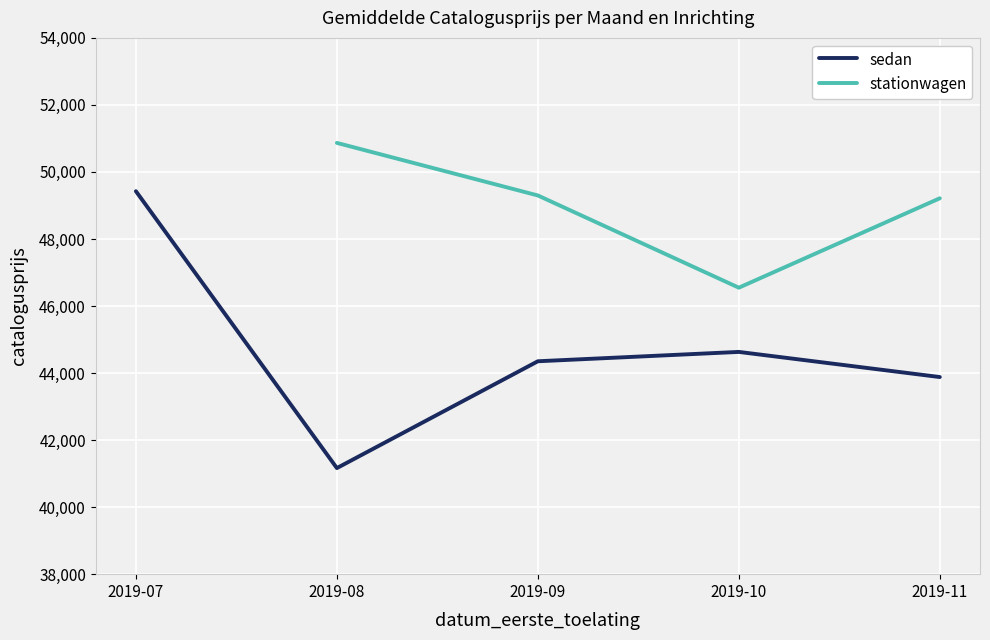

What is the difference between the maximum and second lowest values in the sedan series?

5545